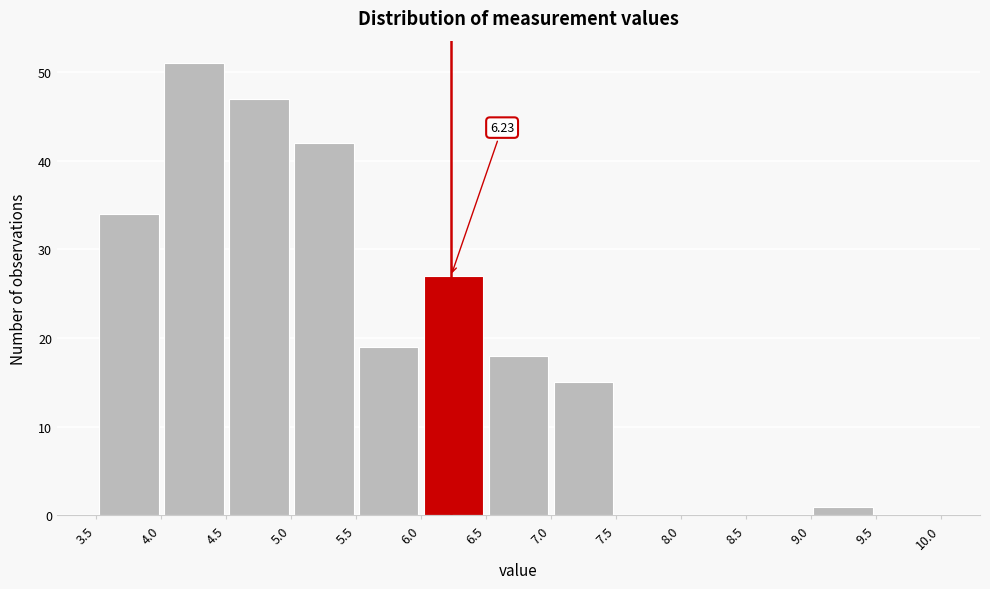

Over which range of the x-axis is the bar tallest?

4.0 to 4.5